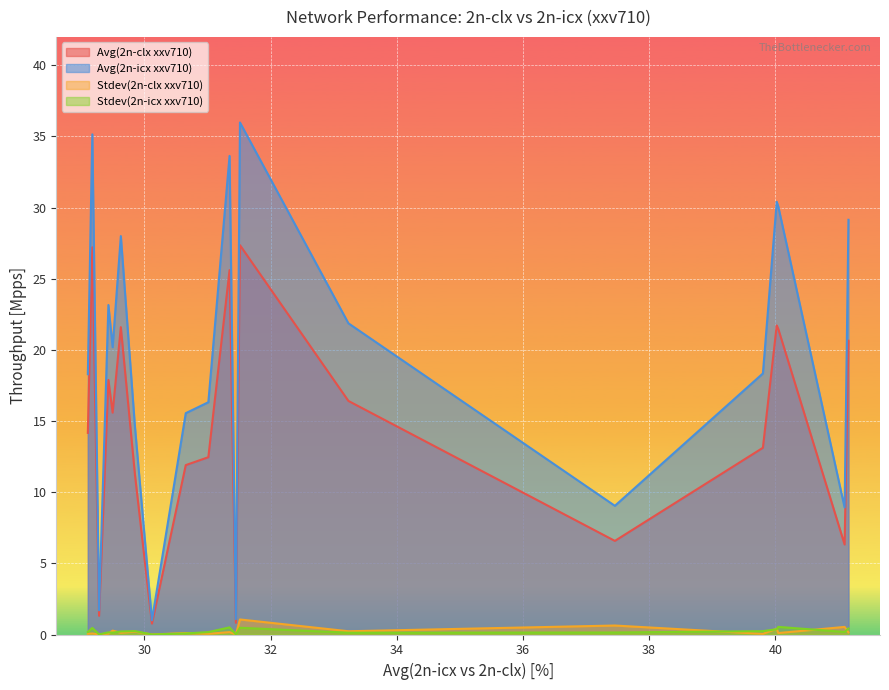

What is the sum of all Stdev(2n-clx xxv710) values?

4.3